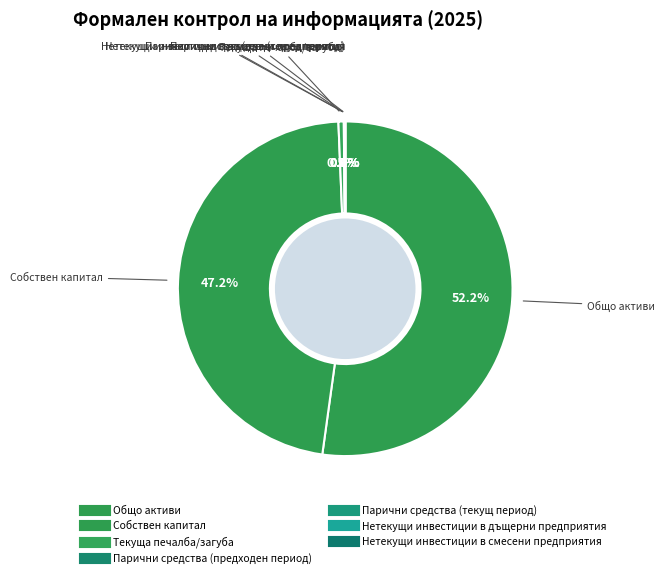

Which category has the biggest portion of the pie?

Общо активи